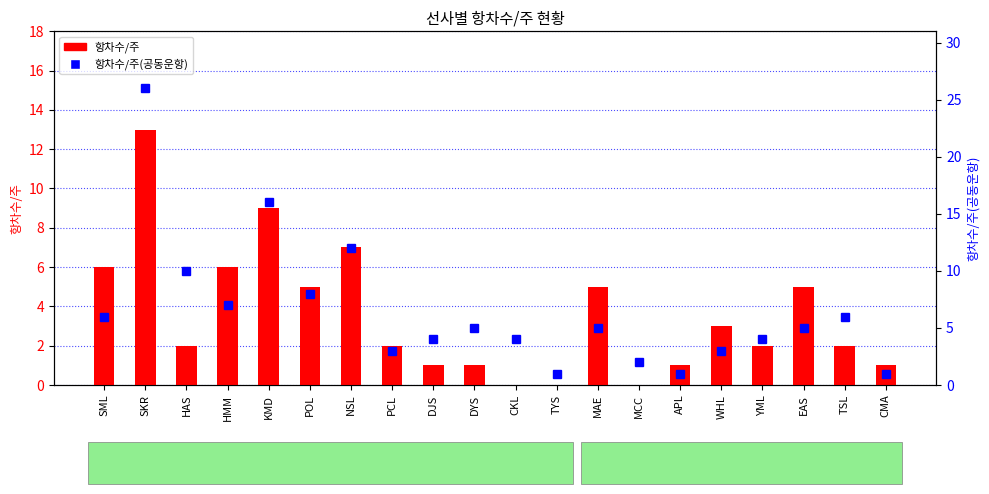

Rank the series at EAS from lowest to highest value.

항차수/주, 항차수/주(공동운항)